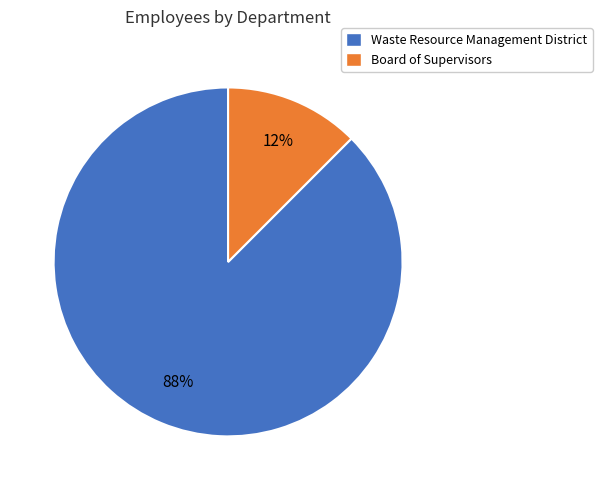

Which category accounts for the majority?

Waste Resource Management District